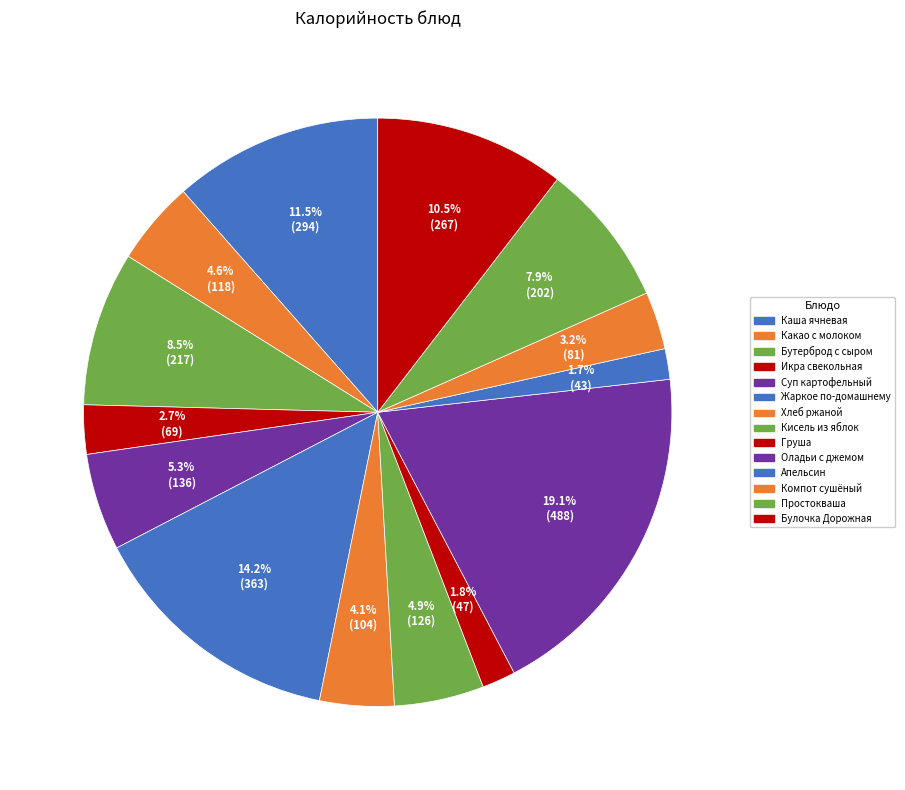

How many slices are in this pie chart?

14